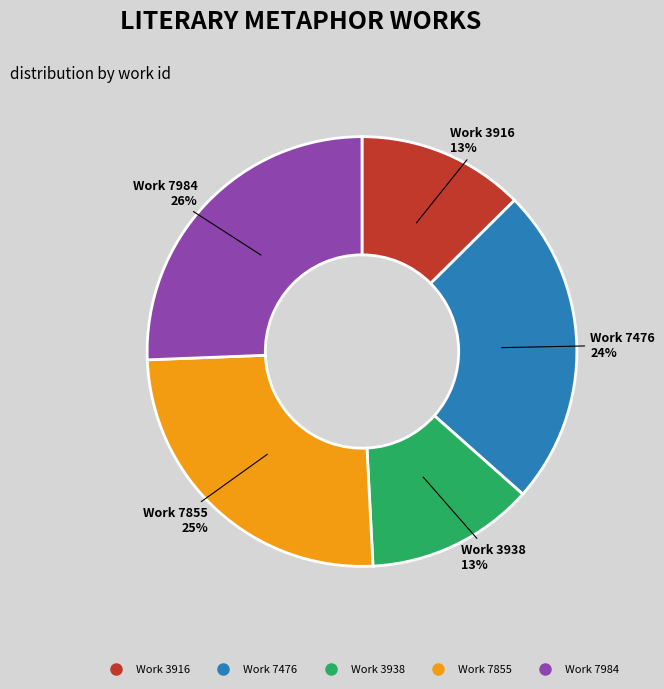

Is it true that Work 3916 is 7% of the pie?

False